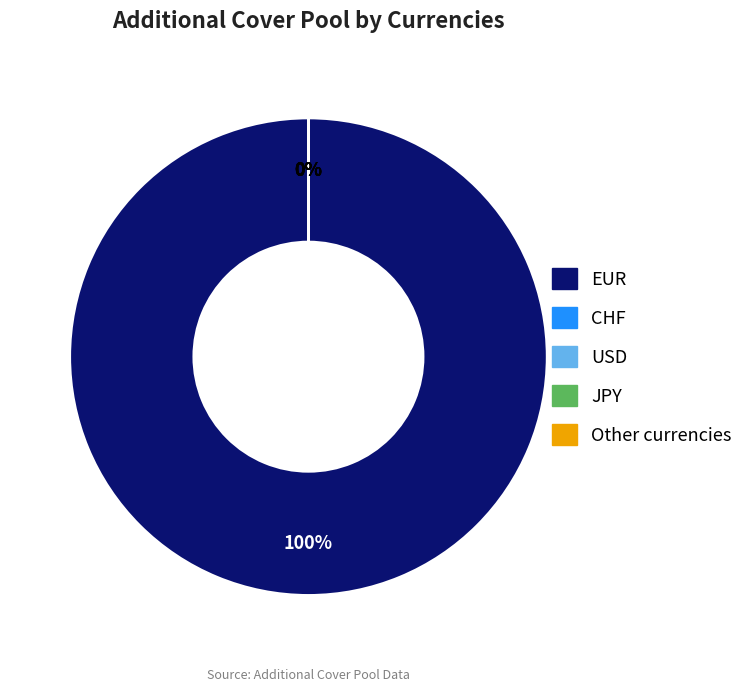

What is the ratio of the value at CHF to the value at JPY?

1.0